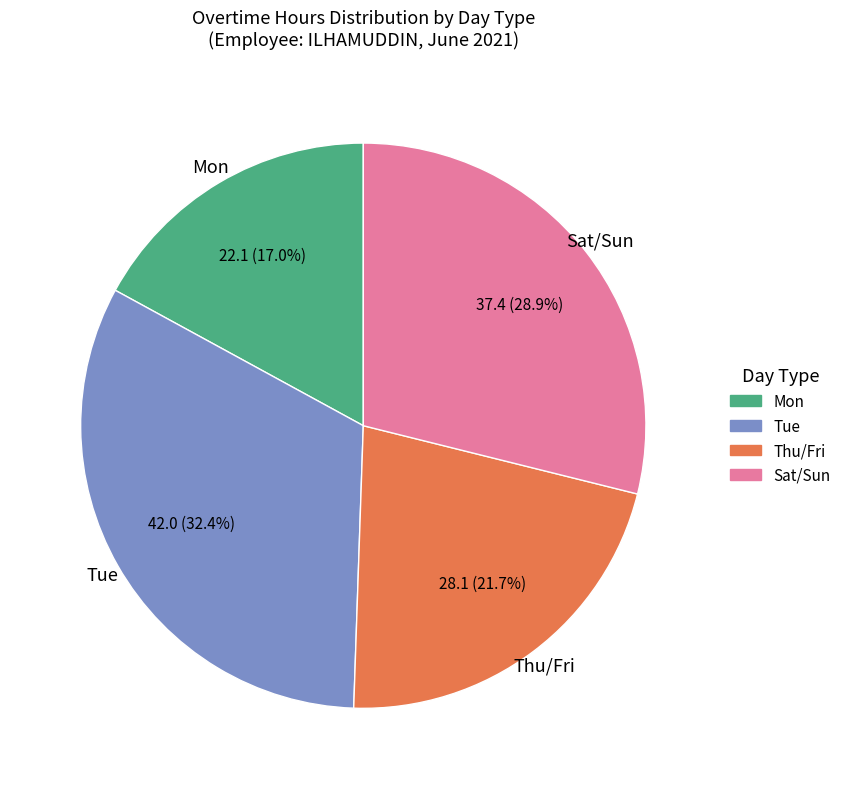

Is there a majority slice in this chart?

No